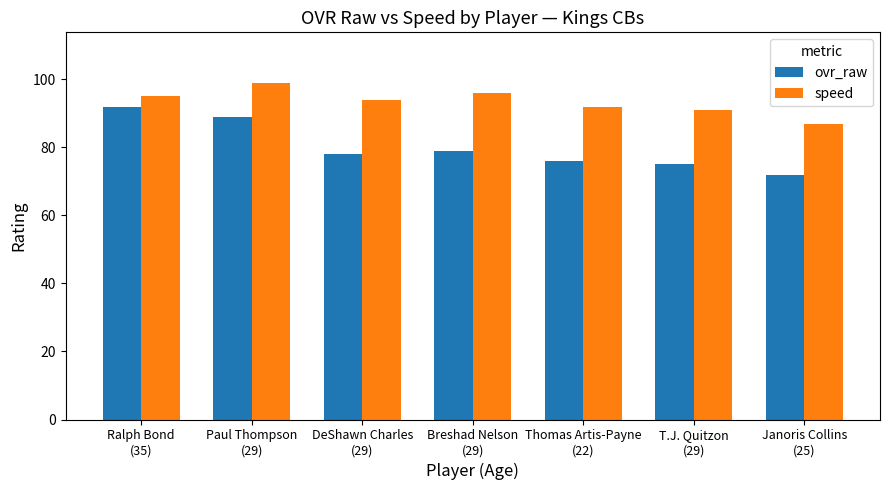

True or false: ovr_raw has a value of 89 at Paul Thompson
(29).

True